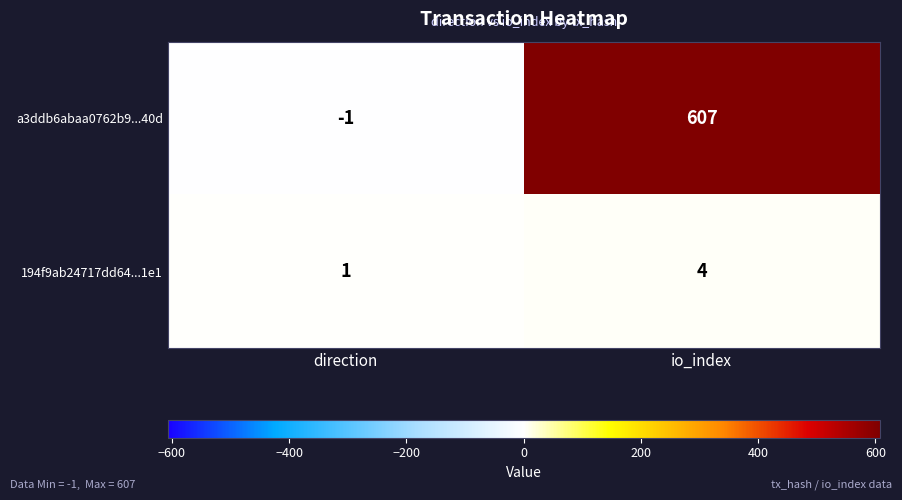

How many categories are shown in the chart?

2